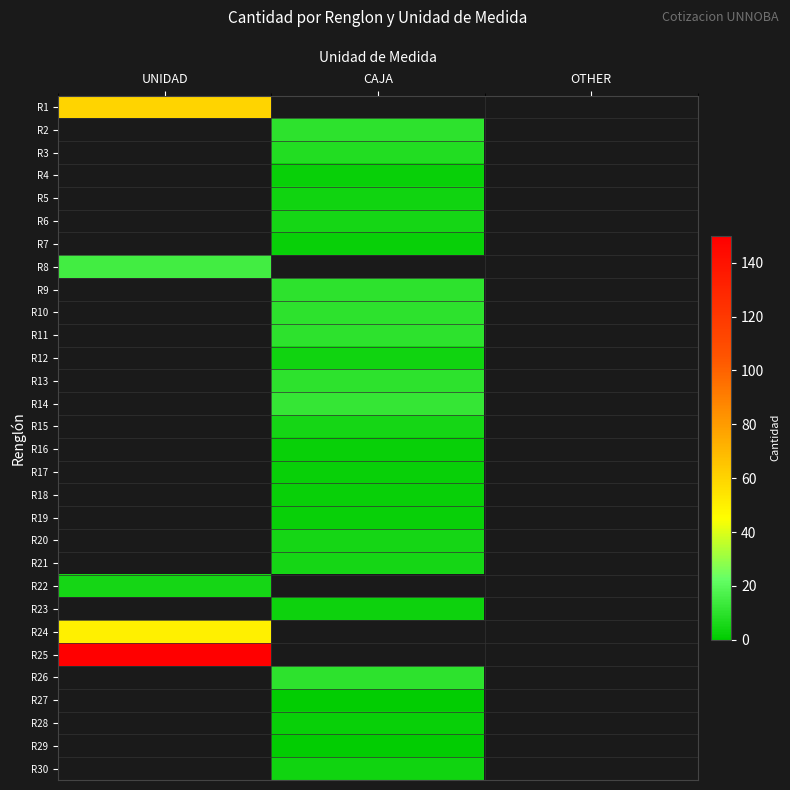

Which label corresponds to the largest value in the chart?

UNIDAD